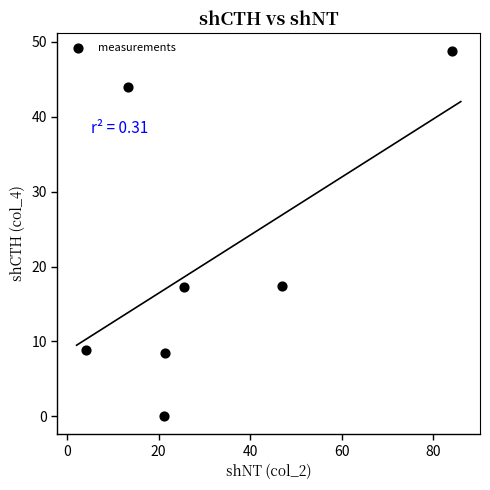

What is the average Y value?

20.7